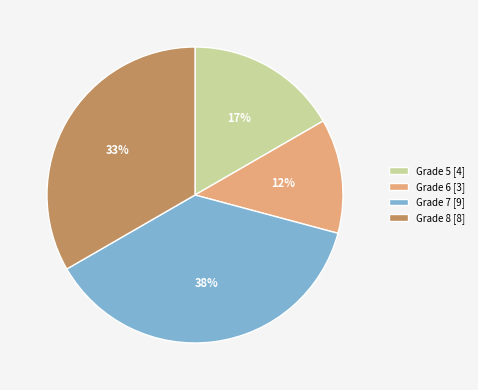

What is the ratio of the value at Grade 7 [9] to the value at Grade 5 [4]?

2.2